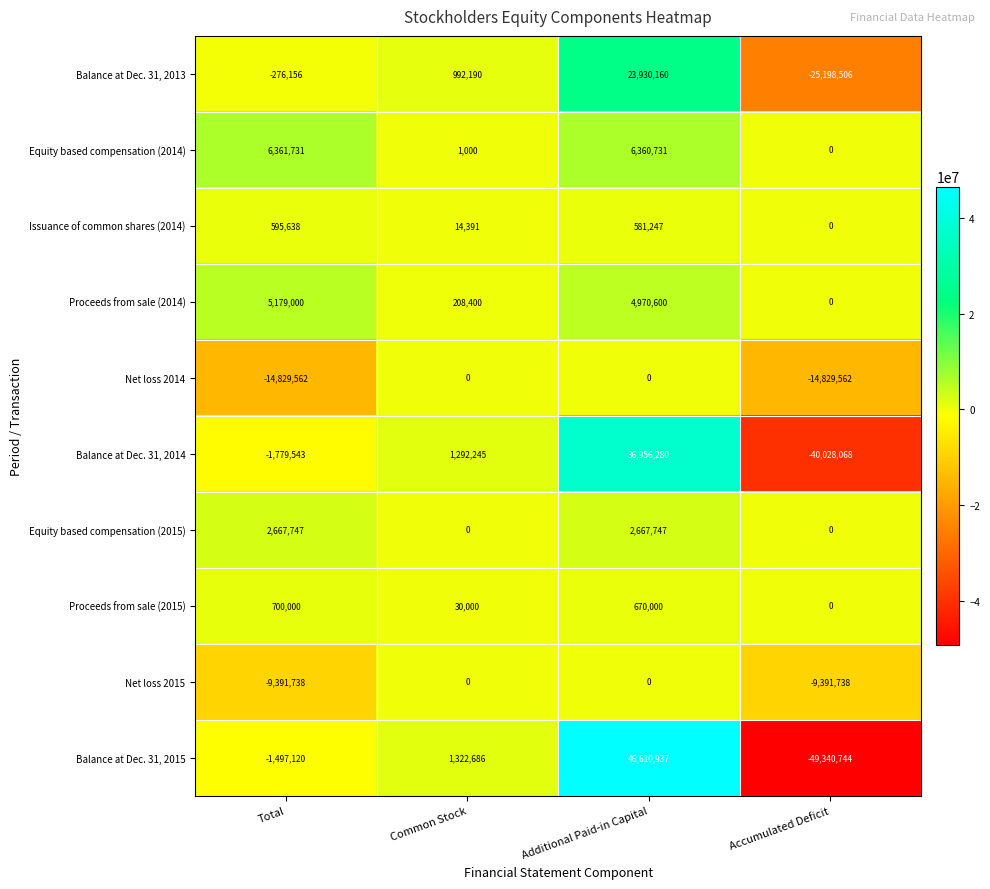

Which series has the largest total across all categories?

Equity based compensation (2014)